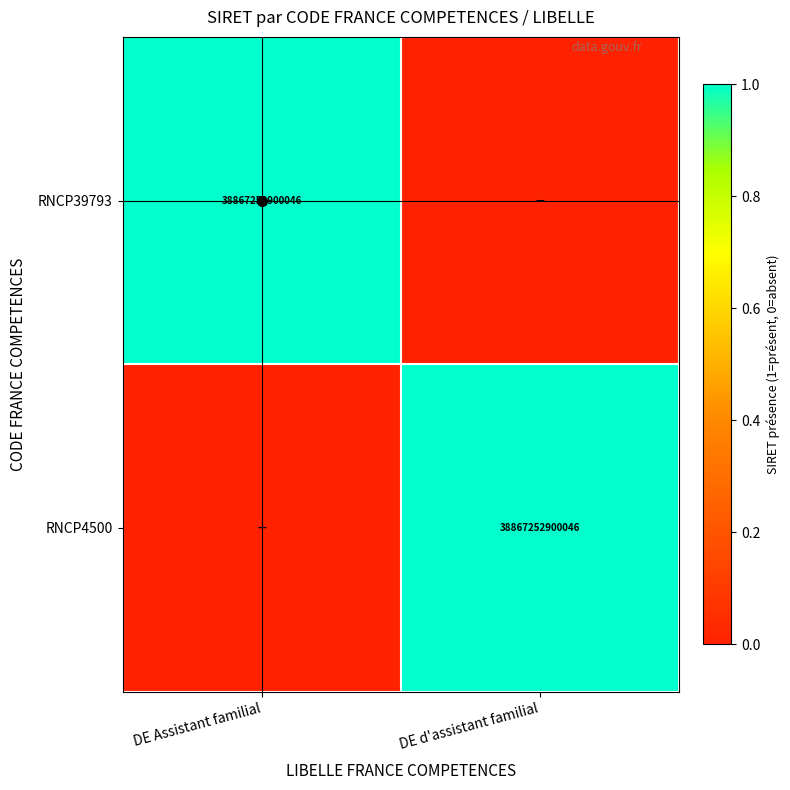

True or false: RNCP39793 has a value of 62923536191503 at DE Assistant familial.

False